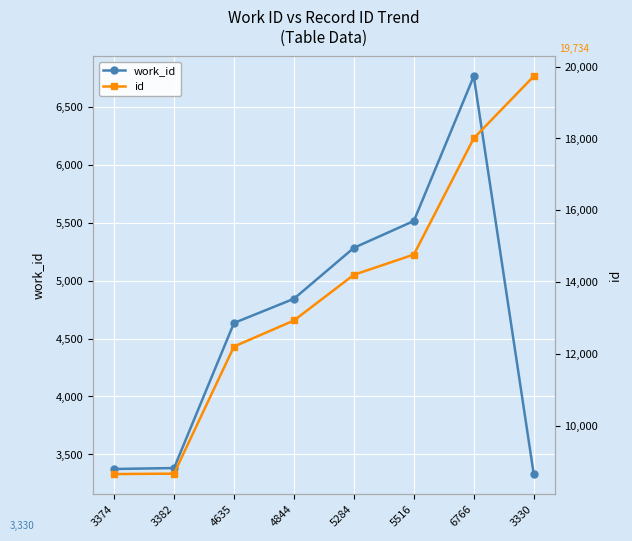

True or false: work_id and id cross at least once.

False